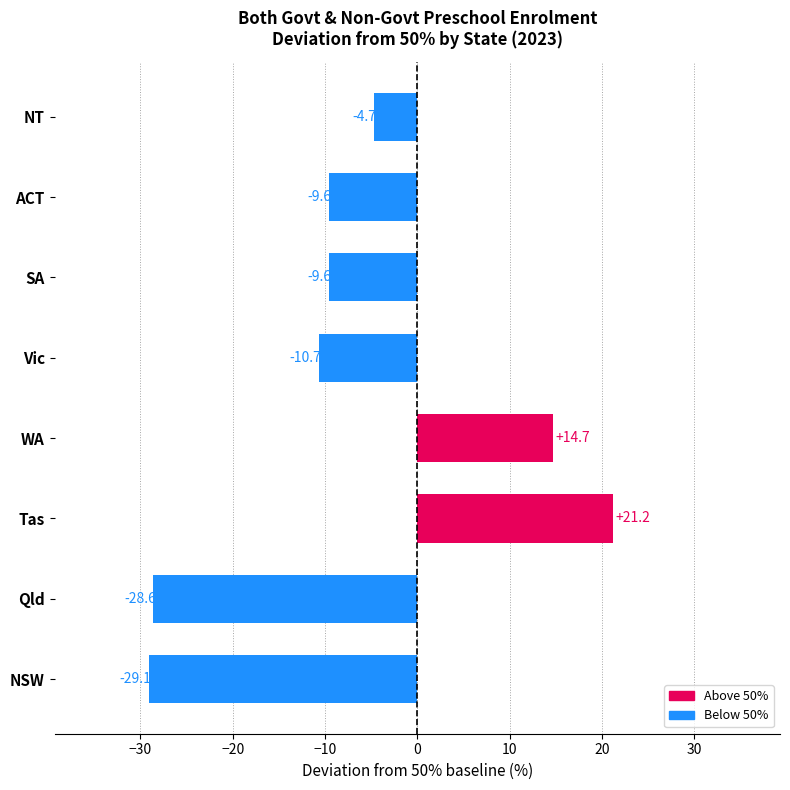

What is the approximate value at ACT?

-9.6